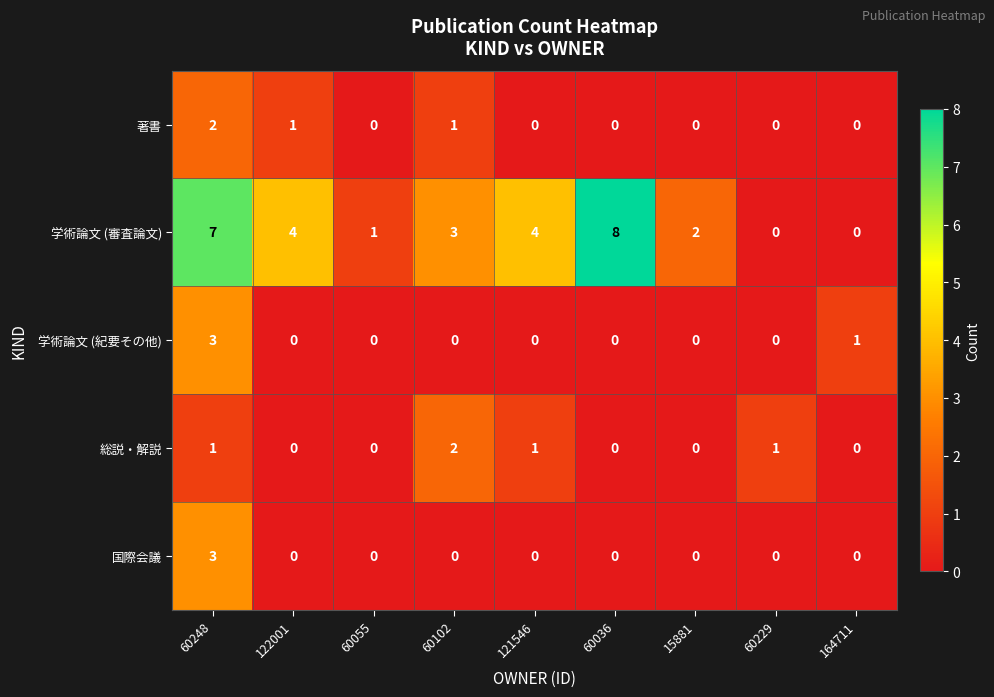

Count the 国際会議 values in the range 0 to 1.

8